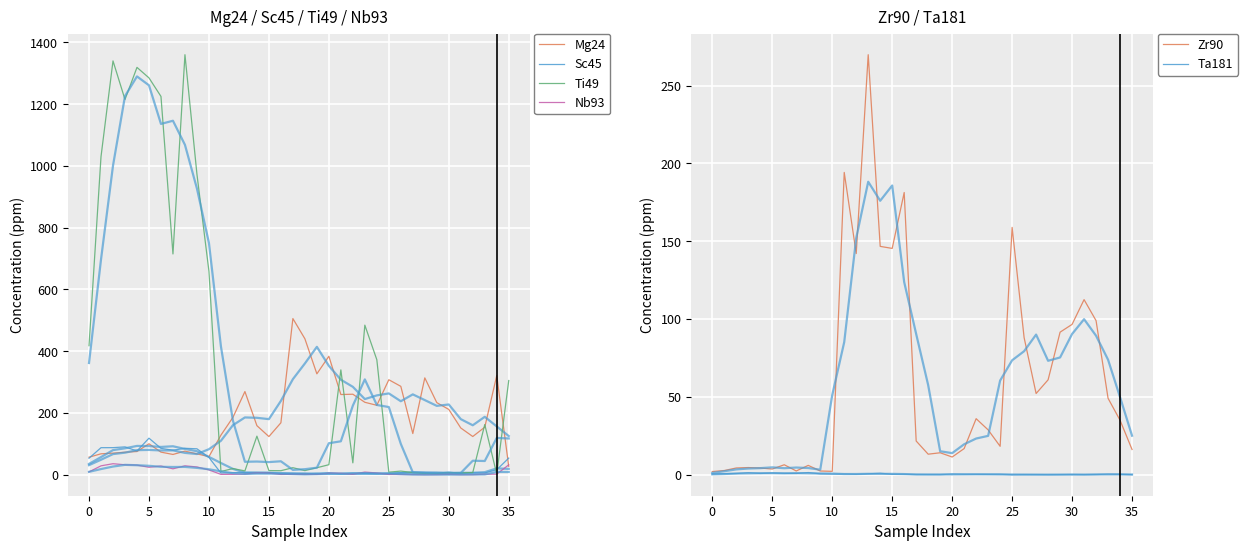

What is the maximum value shown in the chart?

1360.0